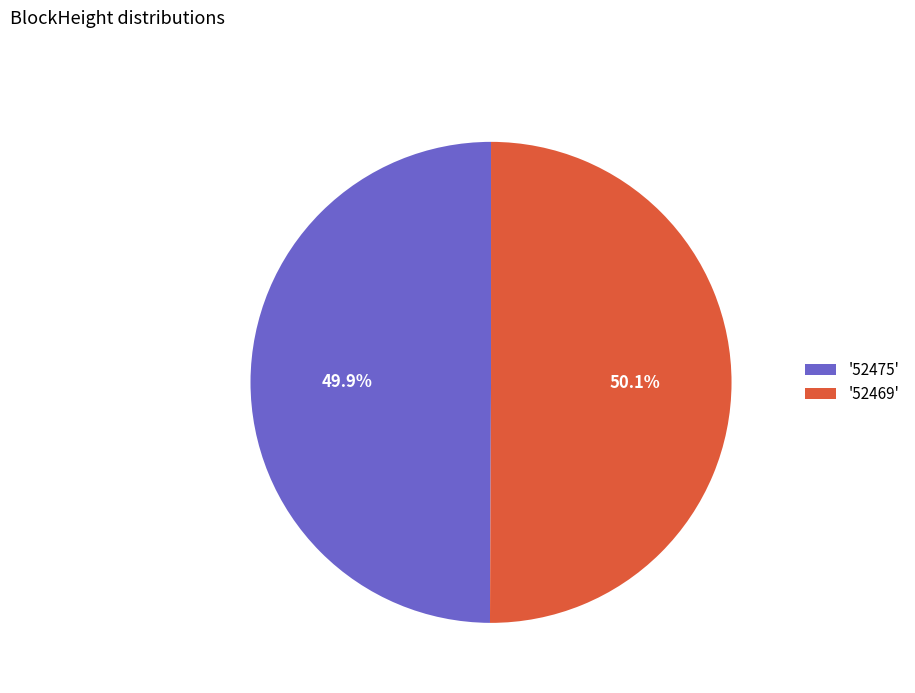

What portion of the pie excludes '52469'?

49.9%